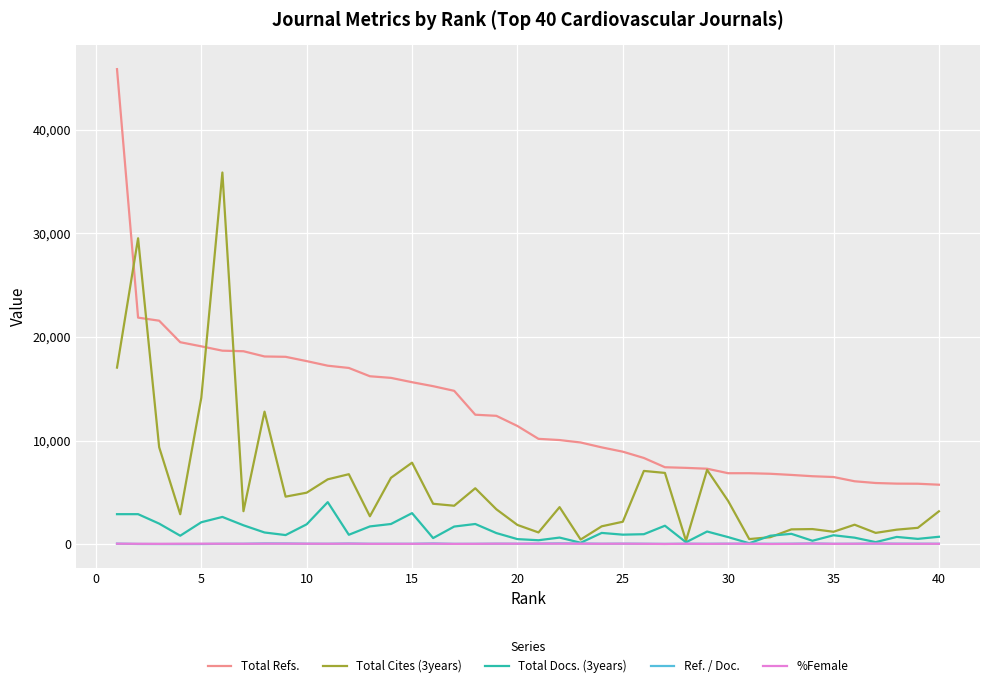

What is the maximum value shown in the chart?

45860.0